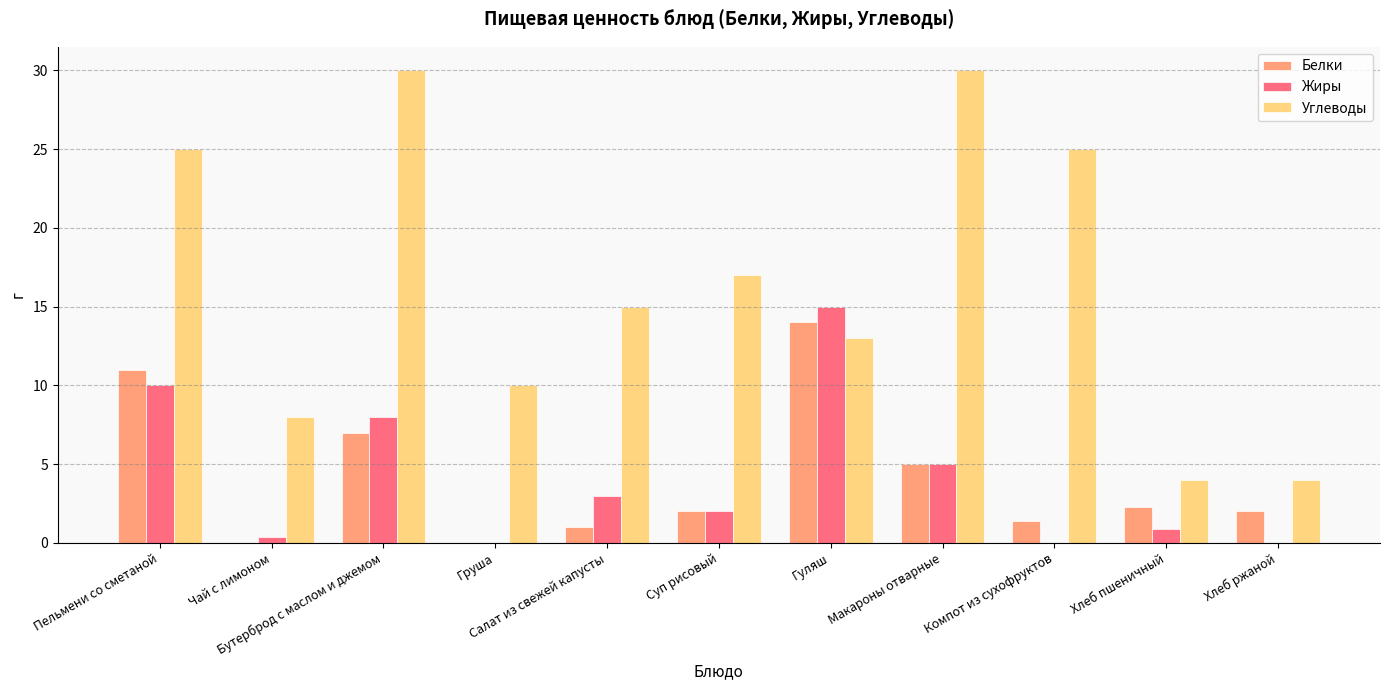

What are all the series names shown in the legend?

Белки, Жиры, Углеводы